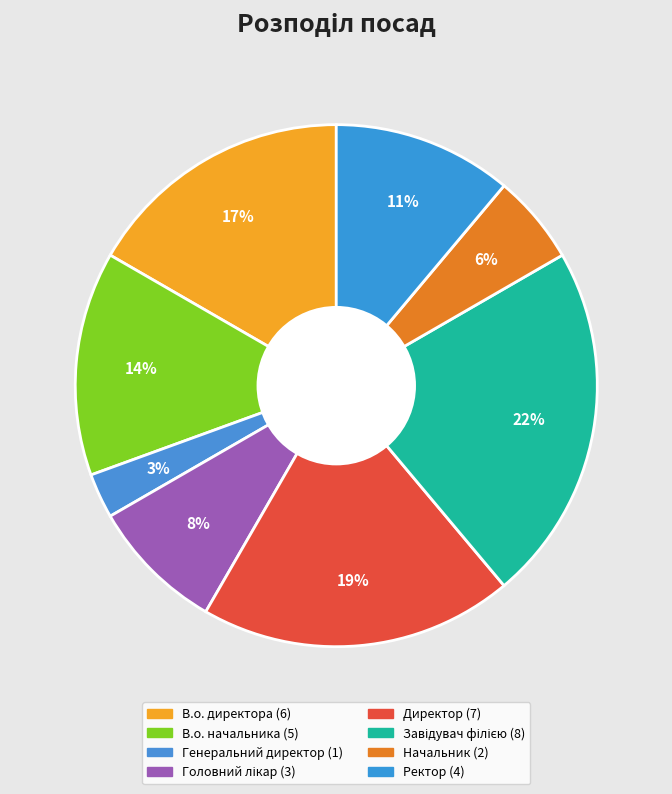

How many segments does this pie chart have?

8